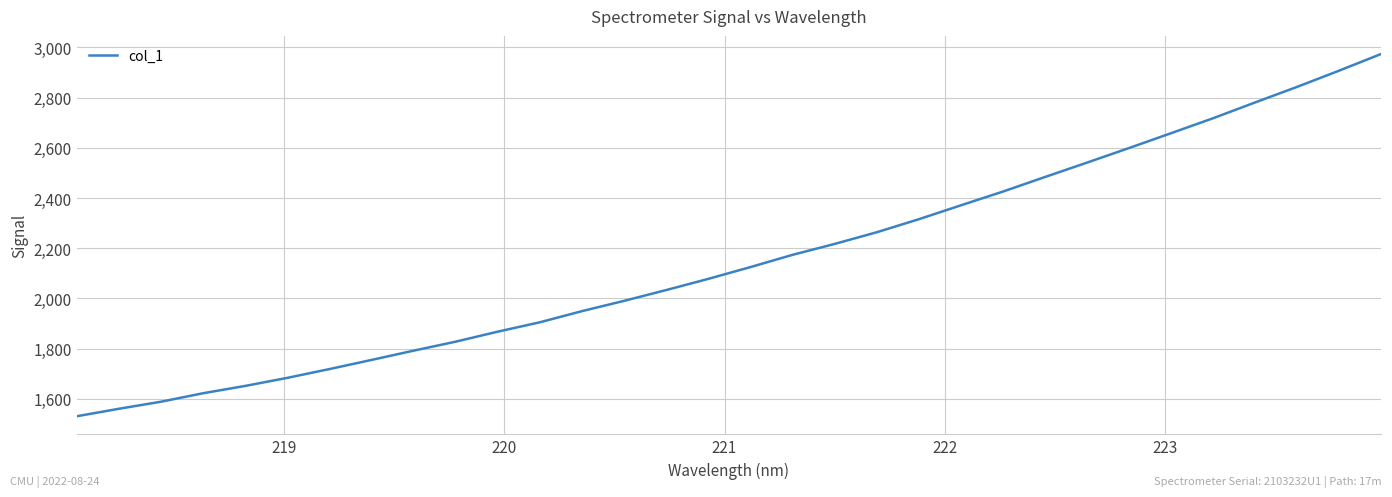

How many values exceed 2124?

16